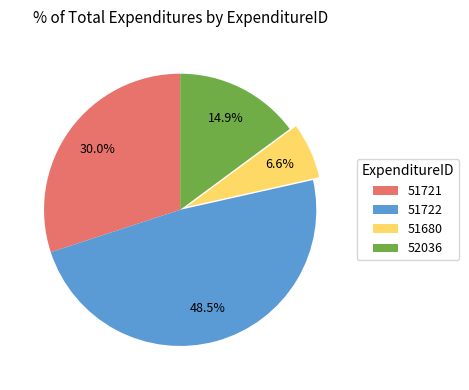

To the nearest percent, what is the difference between the largest and smallest slice percentages?

42%